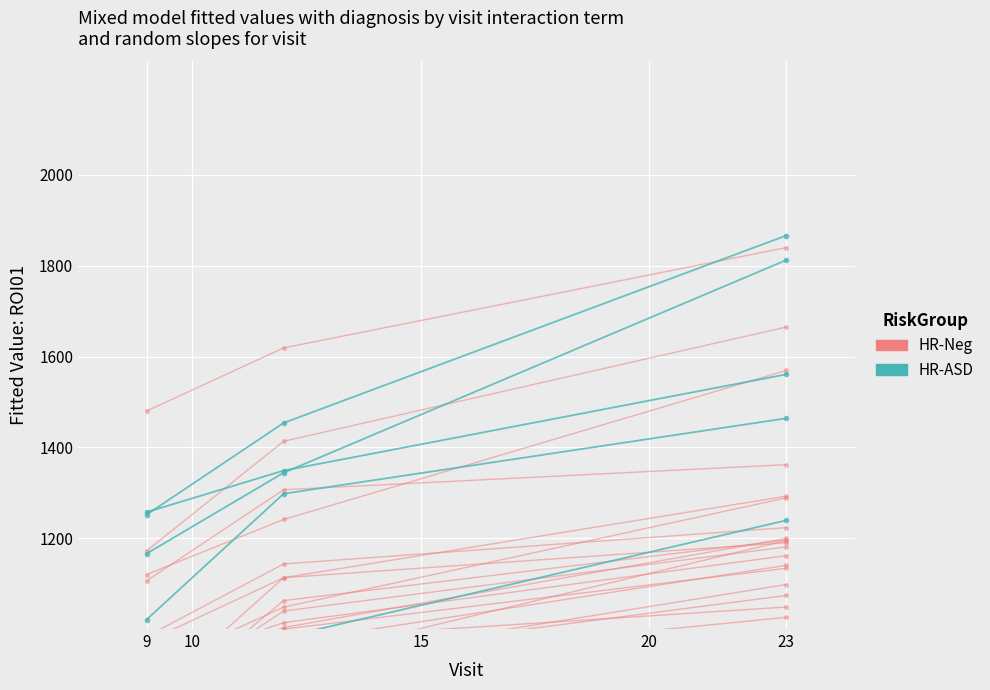

Is the value of HR-ASD at 10 greater than the value of HR-Neg at 10?

Yes